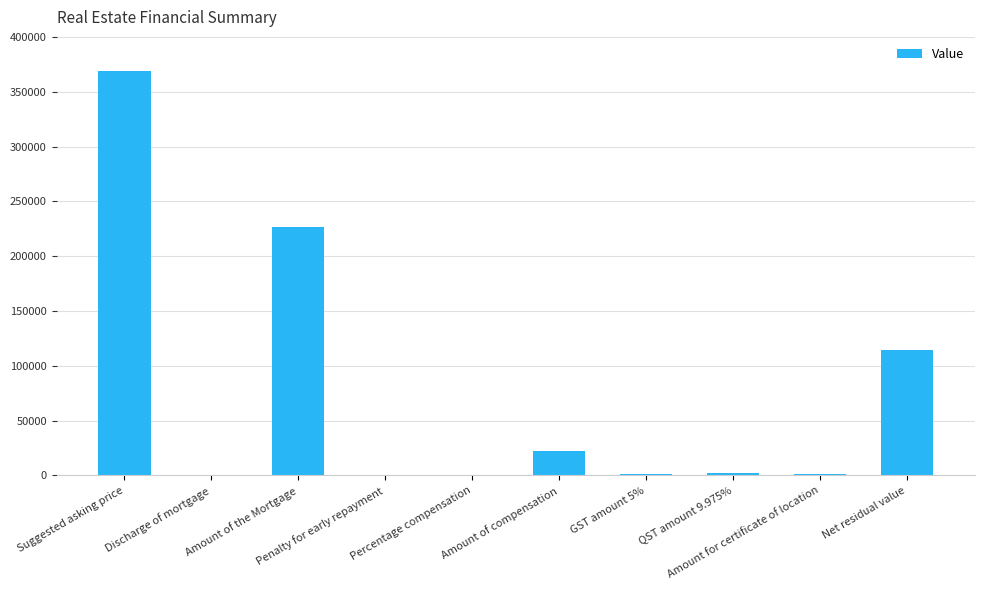

What is the difference between the values at QST amount 9.975% and Penalty for early repayment?

2208.4